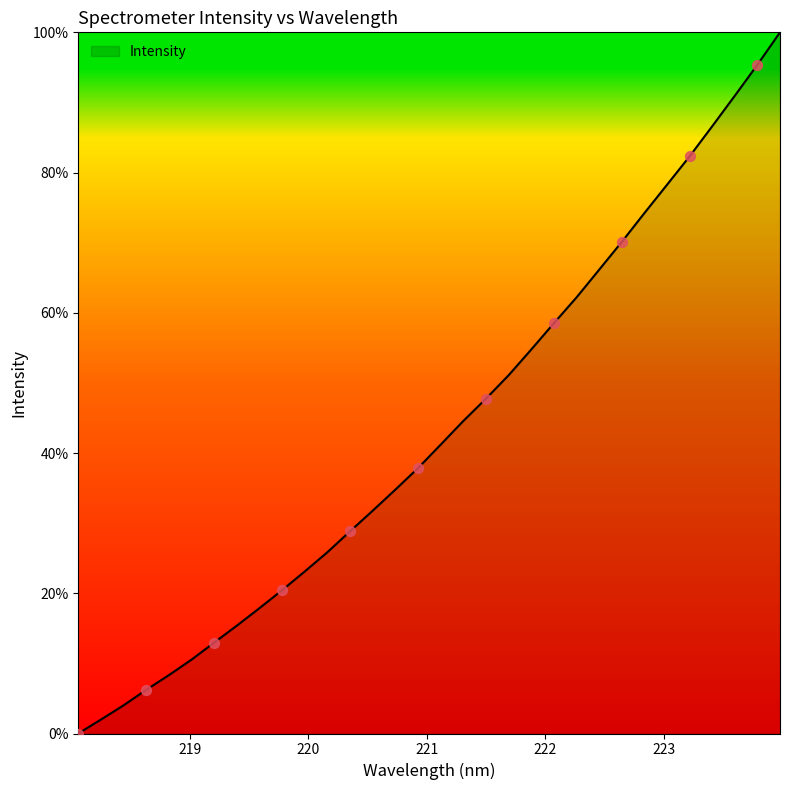

What is the greatest value displayed?

100.0